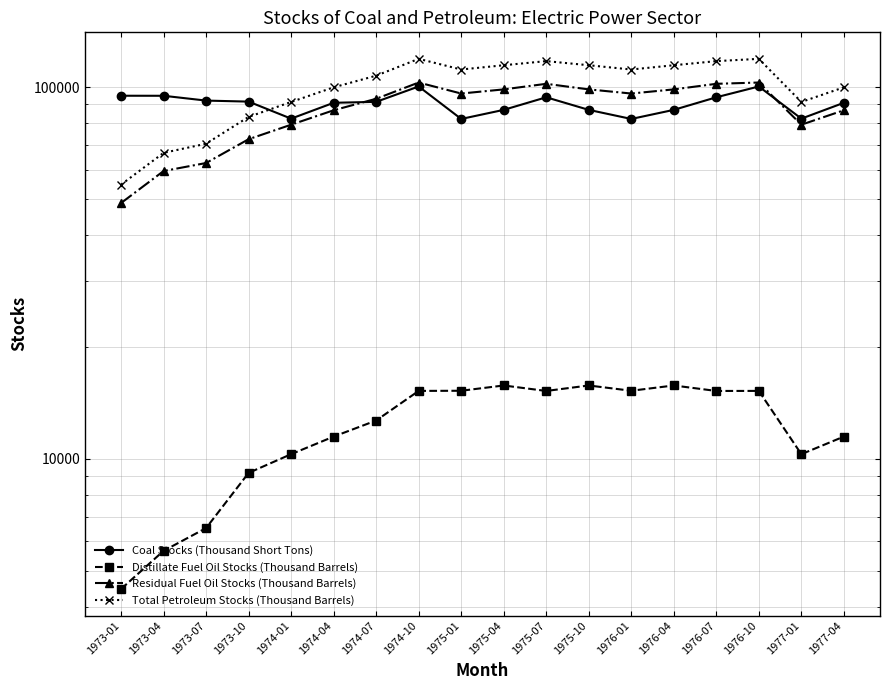

True or false: Residual Fuel Oil Stocks (Thousand Barrels) and Total Petroleum Stocks (Thousand Barrels) intersect in this chart.

False